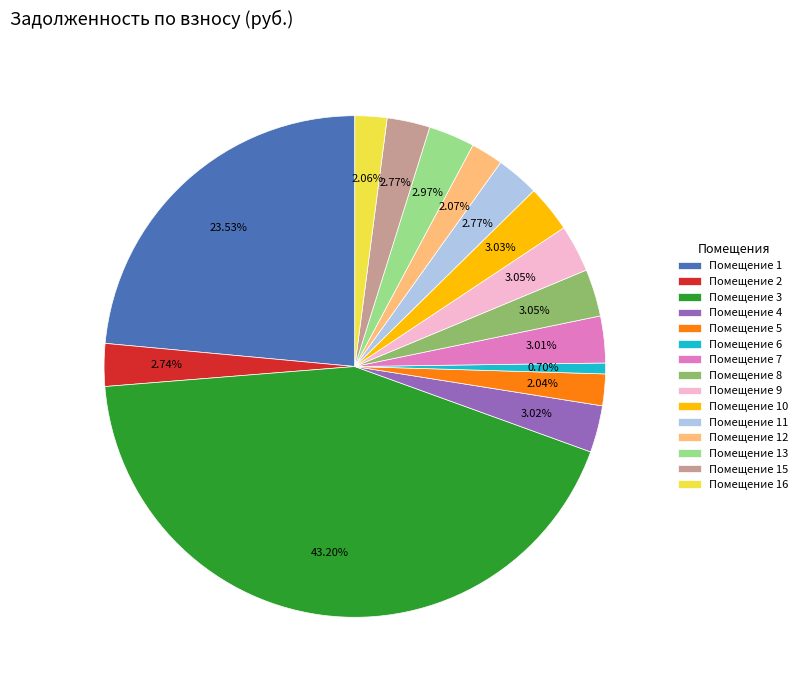

Between Помещение 16 and Помещение 7, which is larger?

Помещение 7